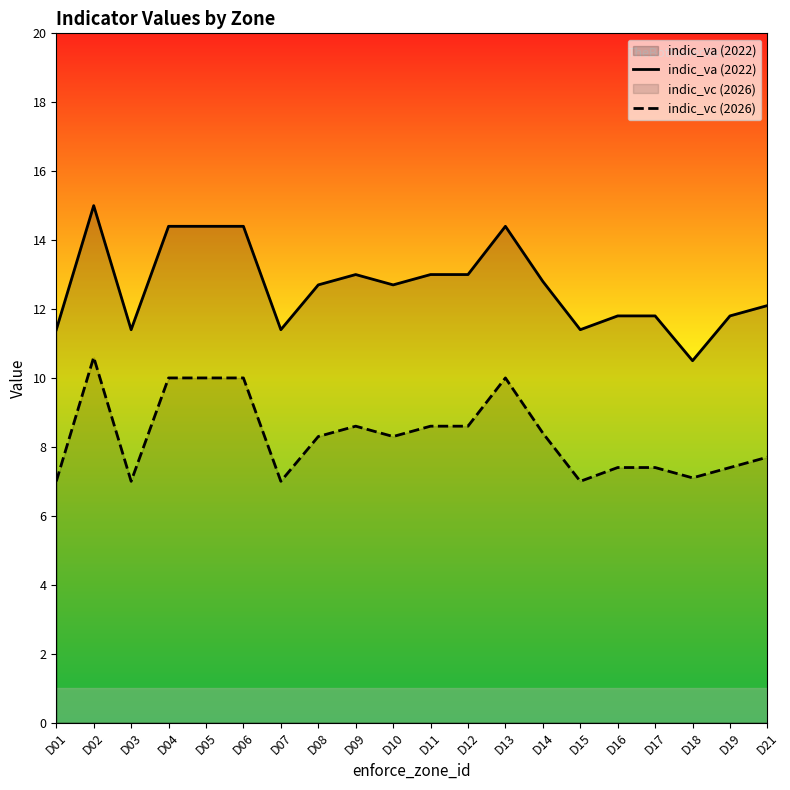

Which series has the largest total across all categories?

indic_va (2022)